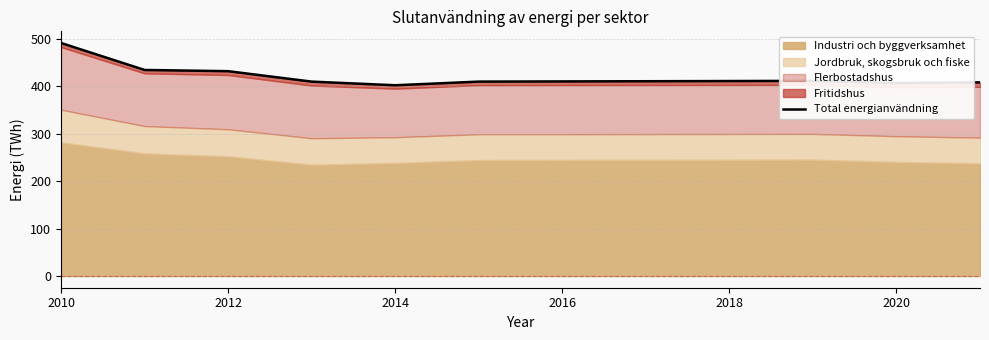

What is the difference between the second highest and second lowest values?

27.5